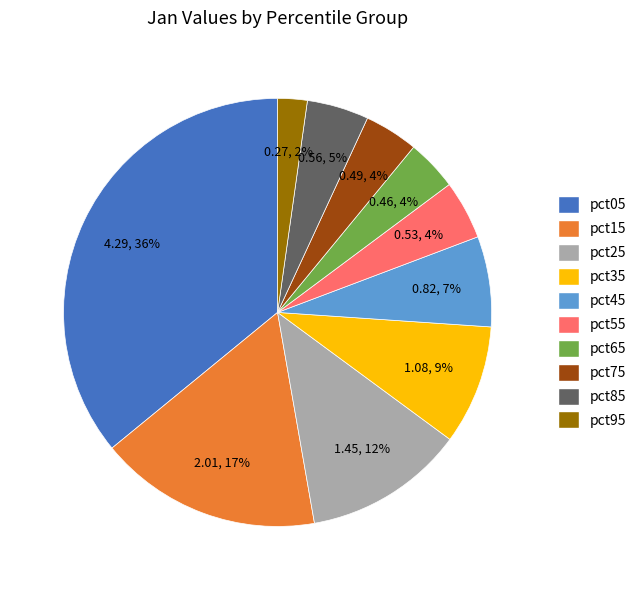

Is it true that pct55 is 4% of the pie?

True